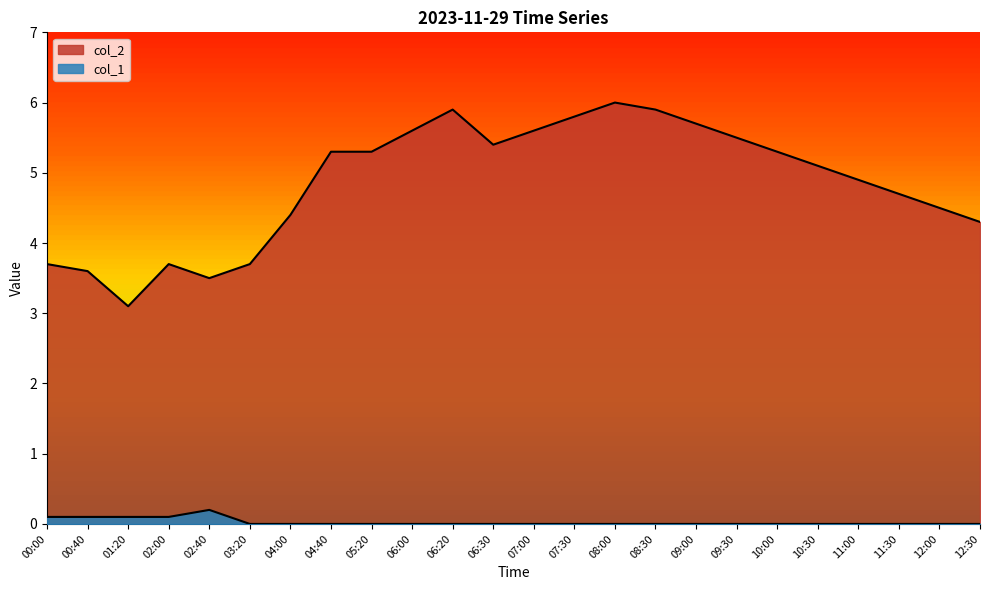

True or false: col_2 has a value of 1.4 at 01:20.

False